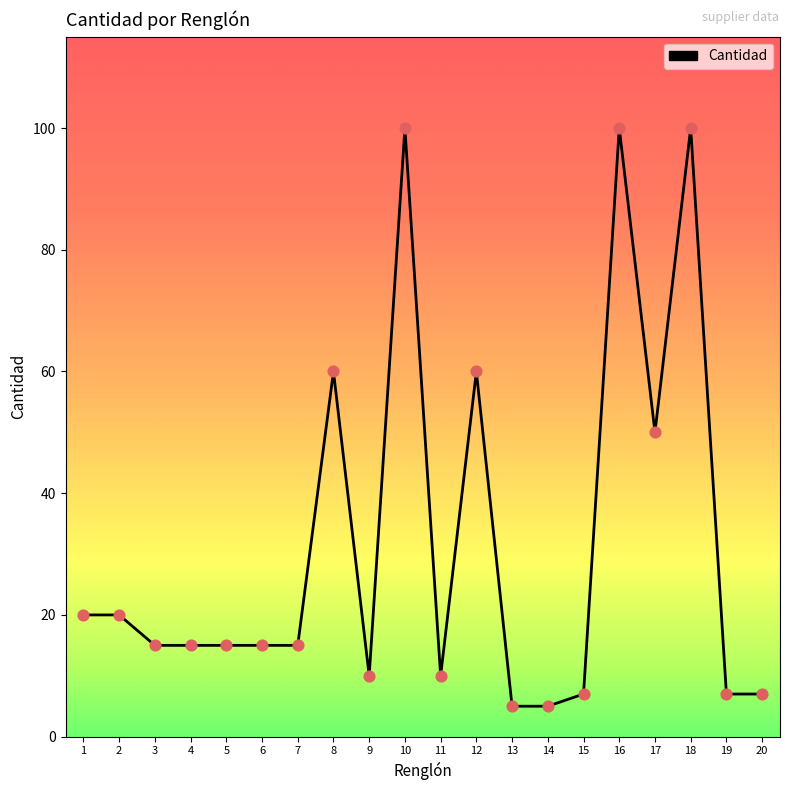

What is the change in value from 8 to 14?

-55